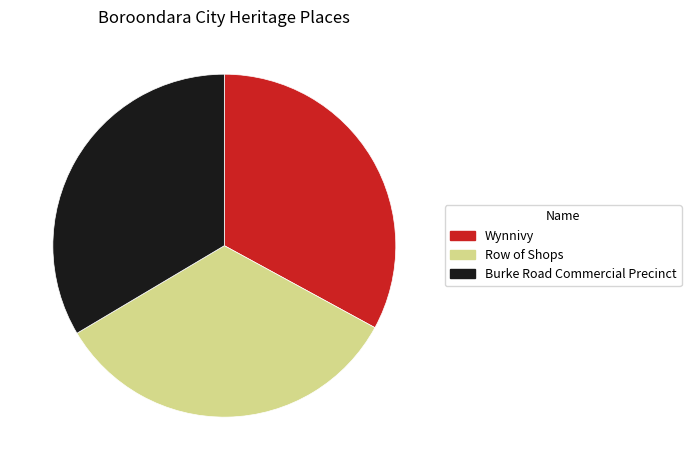

Is the sum of Burke Road Commercial Precinct and Wynnivy greater than half?

Yes